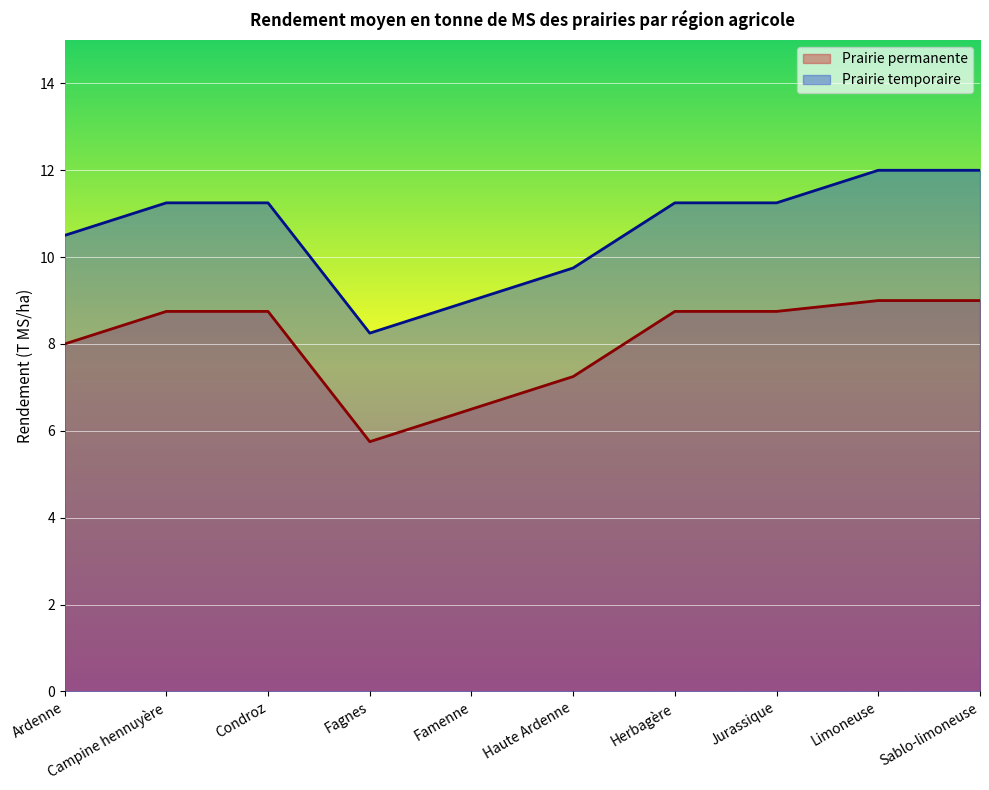

What is the difference between the highest and lowest values at Limoneuse?

3.0